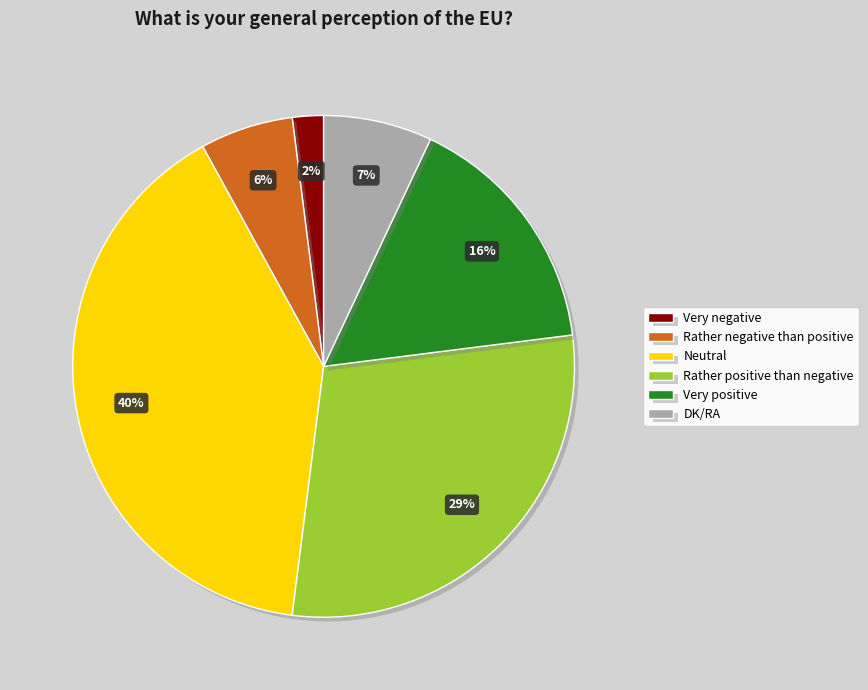

Is Very negative the majority of the pie?

No